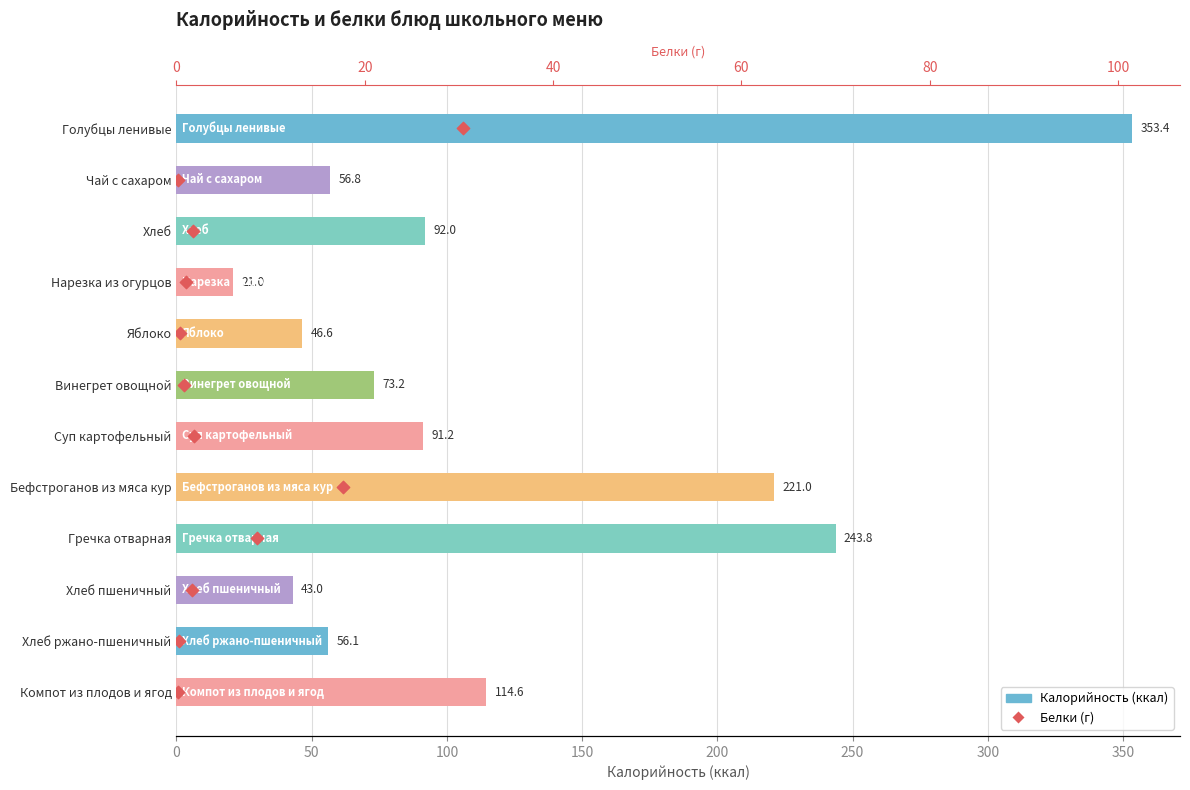

What are all the series names shown in the legend?

Калорийность, Белки (г)